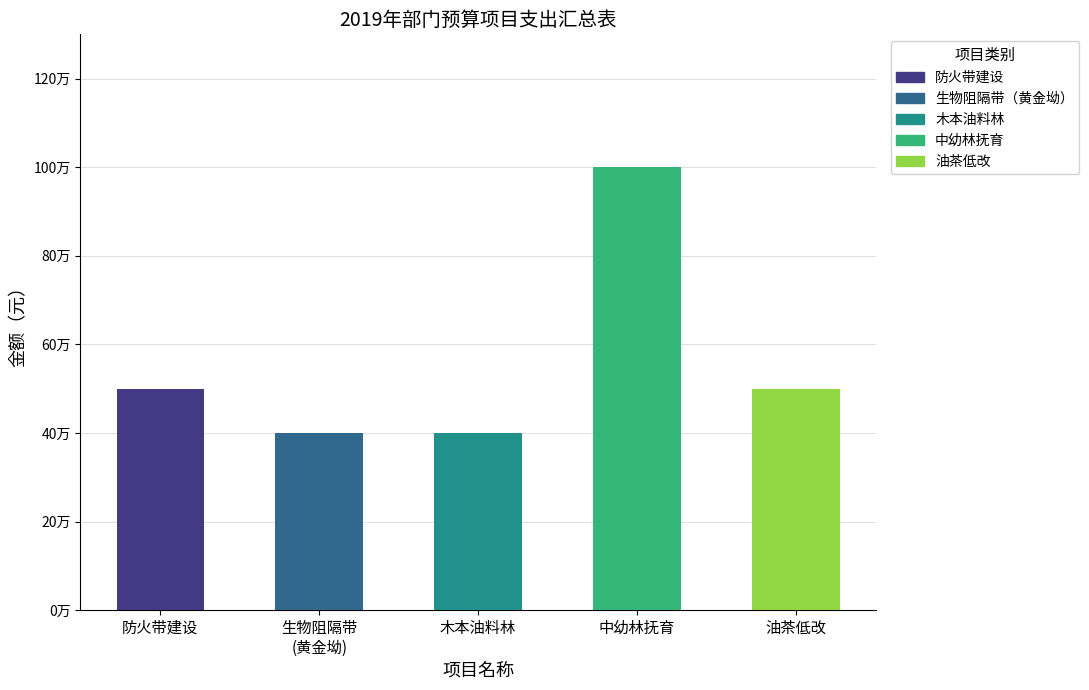

What is the label of the 3rd bar from the right?

木本油料林